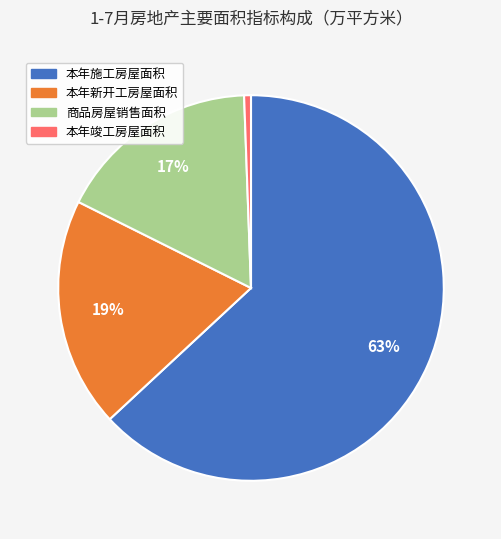

What is the smallest slice in the pie chart?

本年竣工房屋面积